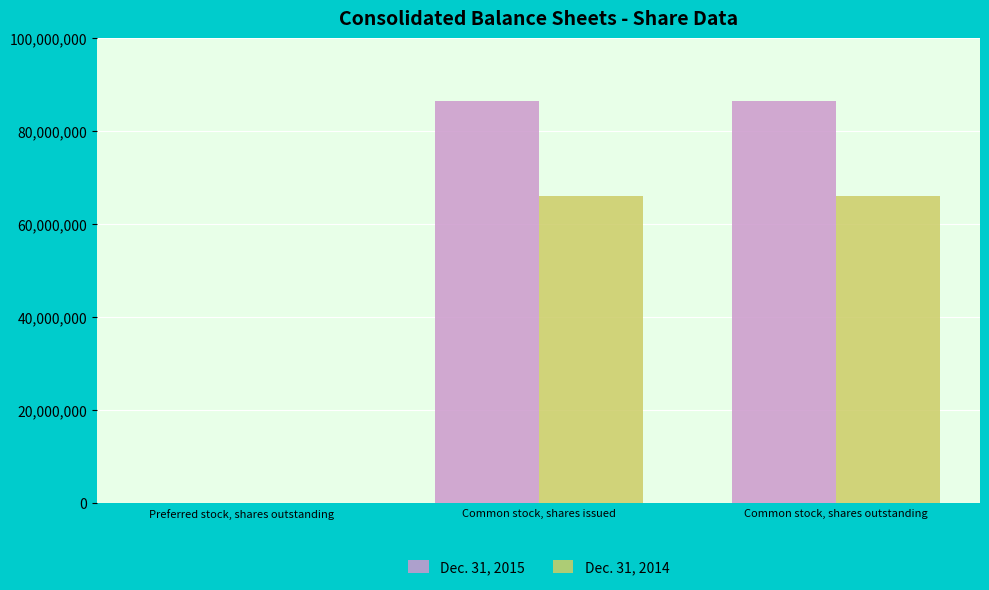

What is the maximum value for Dec. 31, 2015?

86518000